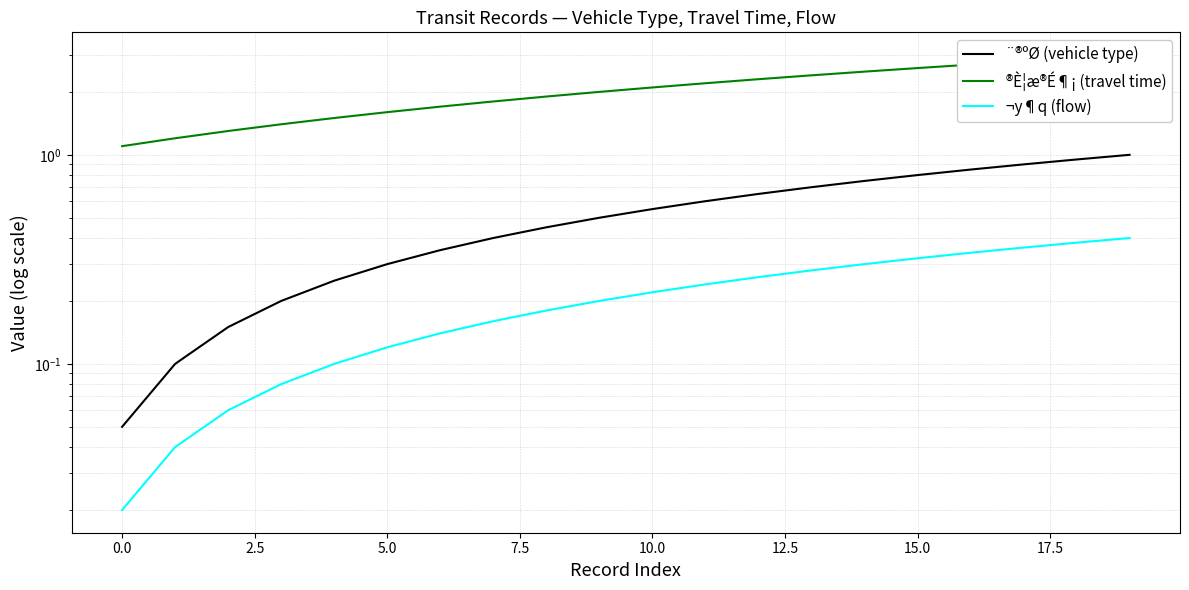

How many data points does each series have?

20